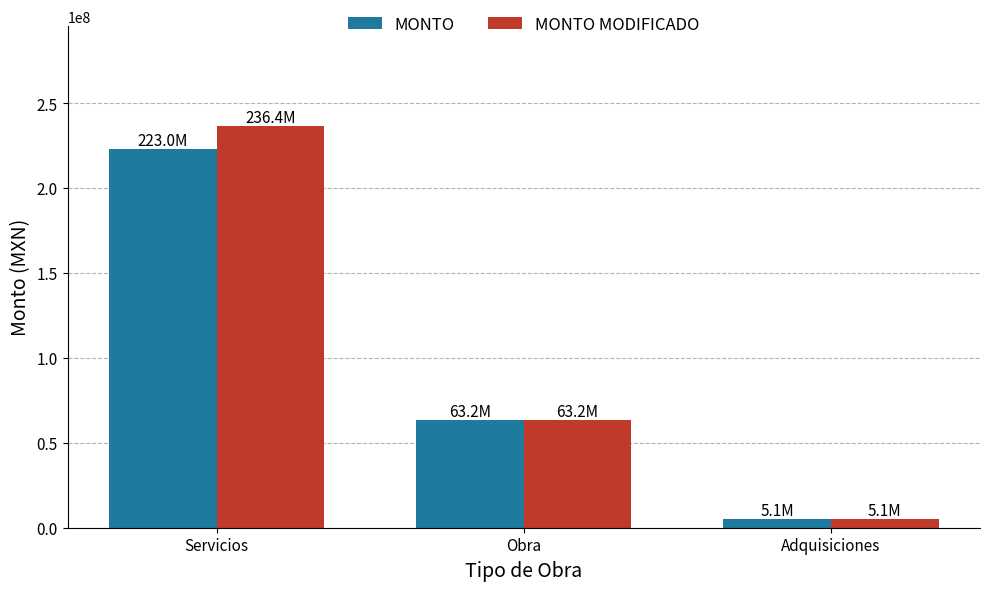

Is it true that MONTO MODIFICADO equals 236418388.4 at Servicios?

True